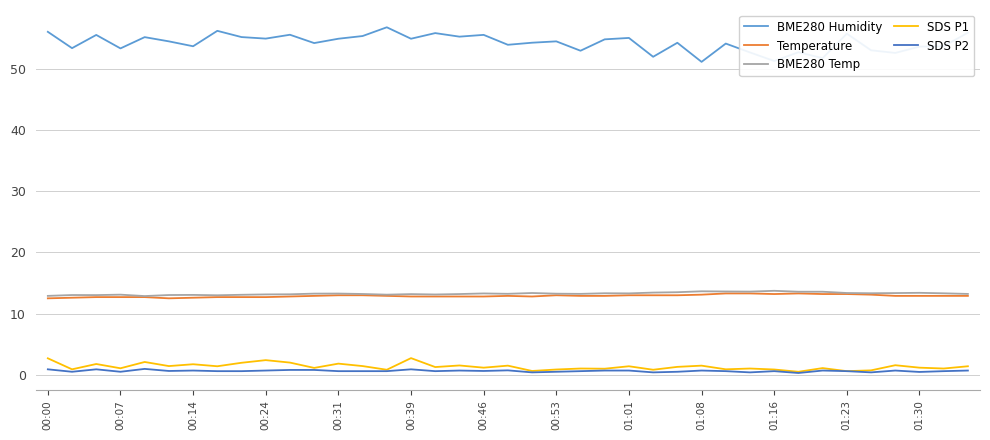

Which series has the largest total across all categories?

BME280 Humidity